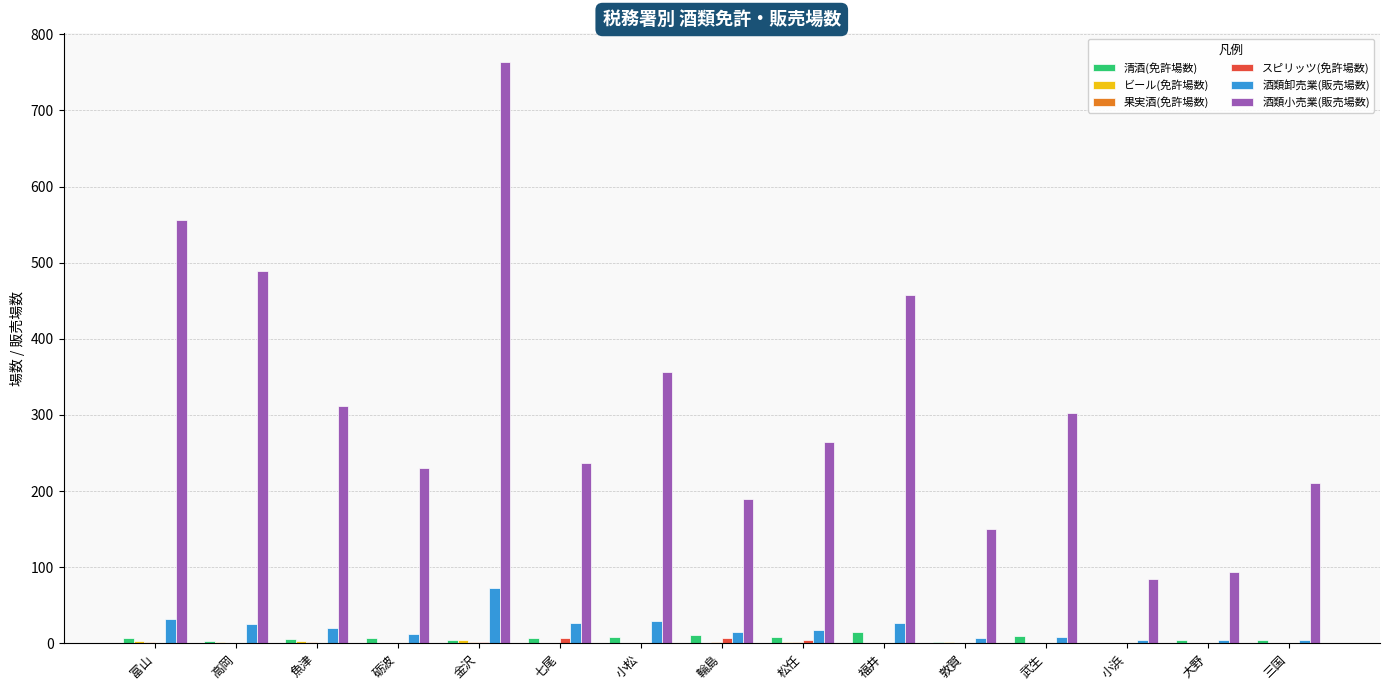

Between 金沢 and 小松, which series saw the biggest shift?

酒類小売業(販売場数)